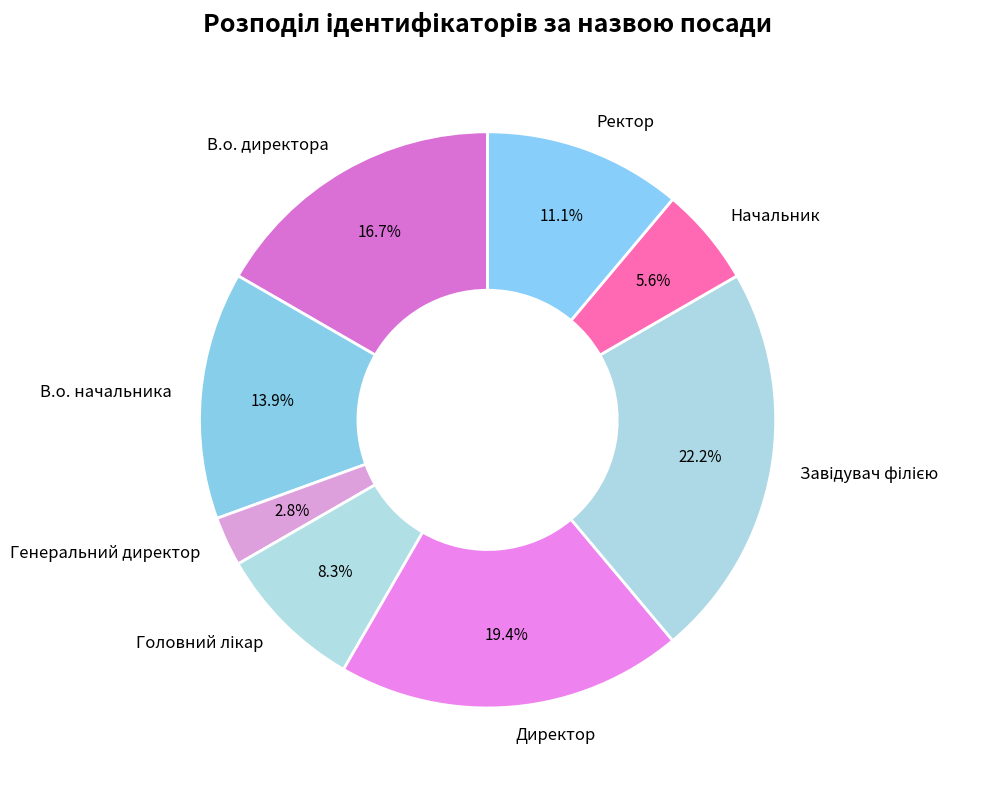

Between В.о. директора and В.о. начальника, which is larger?

В.о. директора